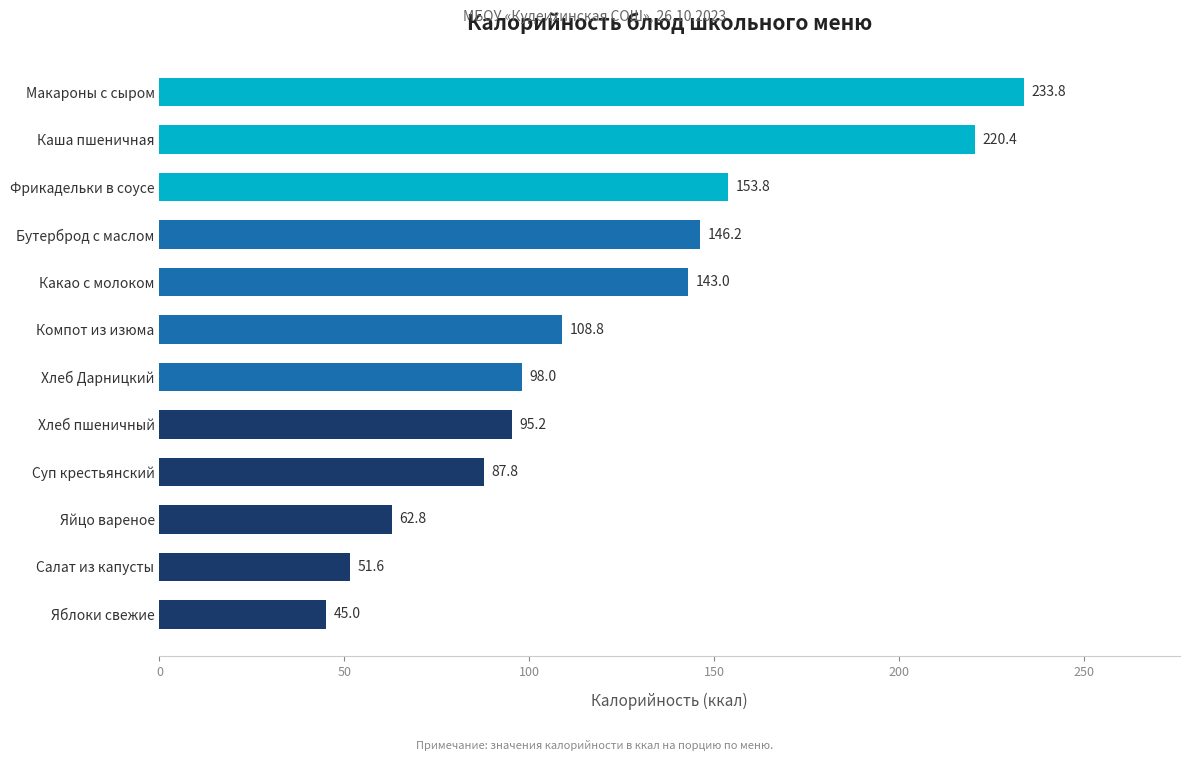

Between Хлеб пшеничный and Компот из изюма, which is larger?

Компот из изюма